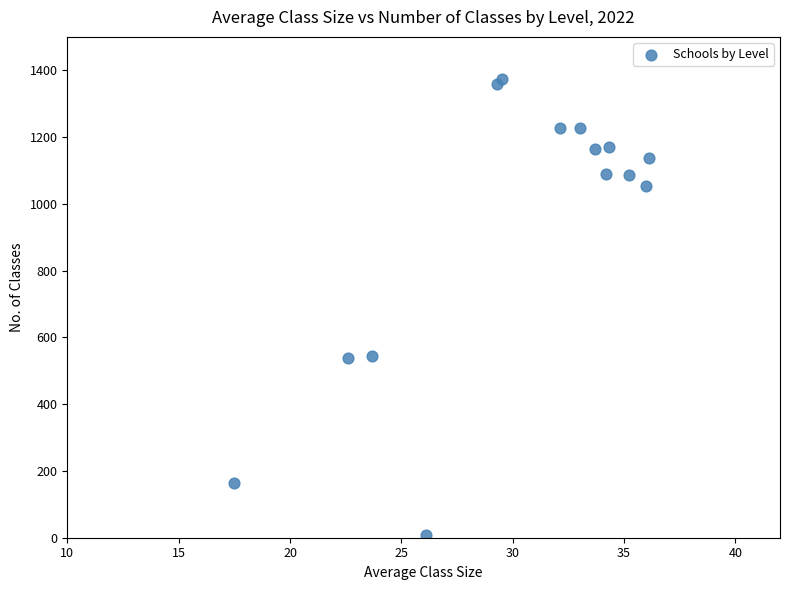

What is the range of Y values (max minus min)?

1367